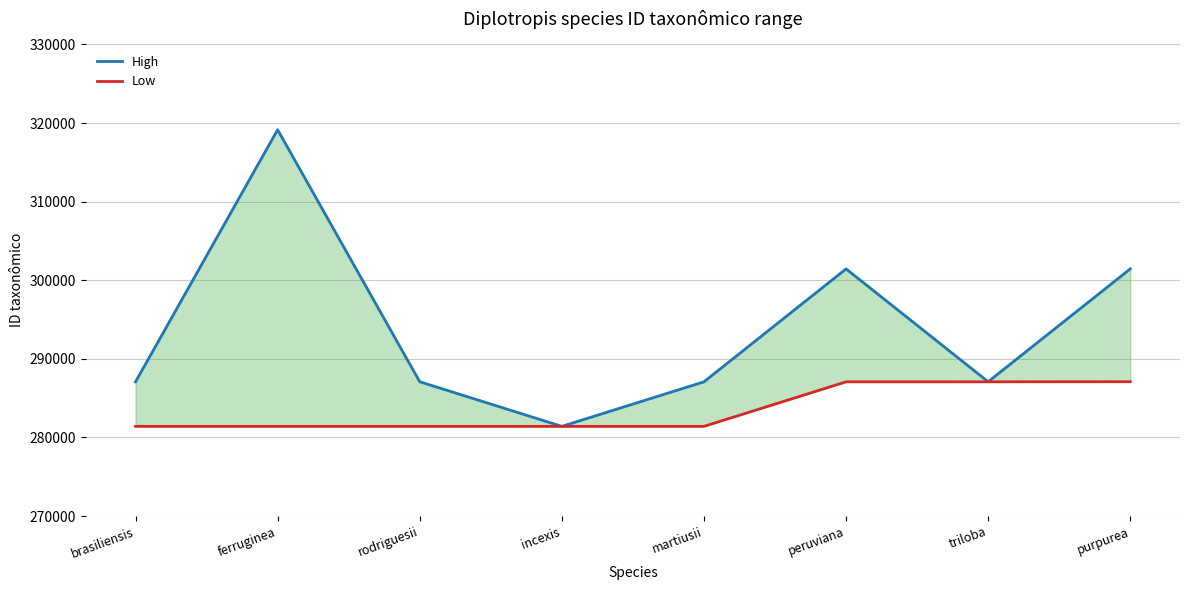

What is the value of the High point at the 3rd from the left?

287087